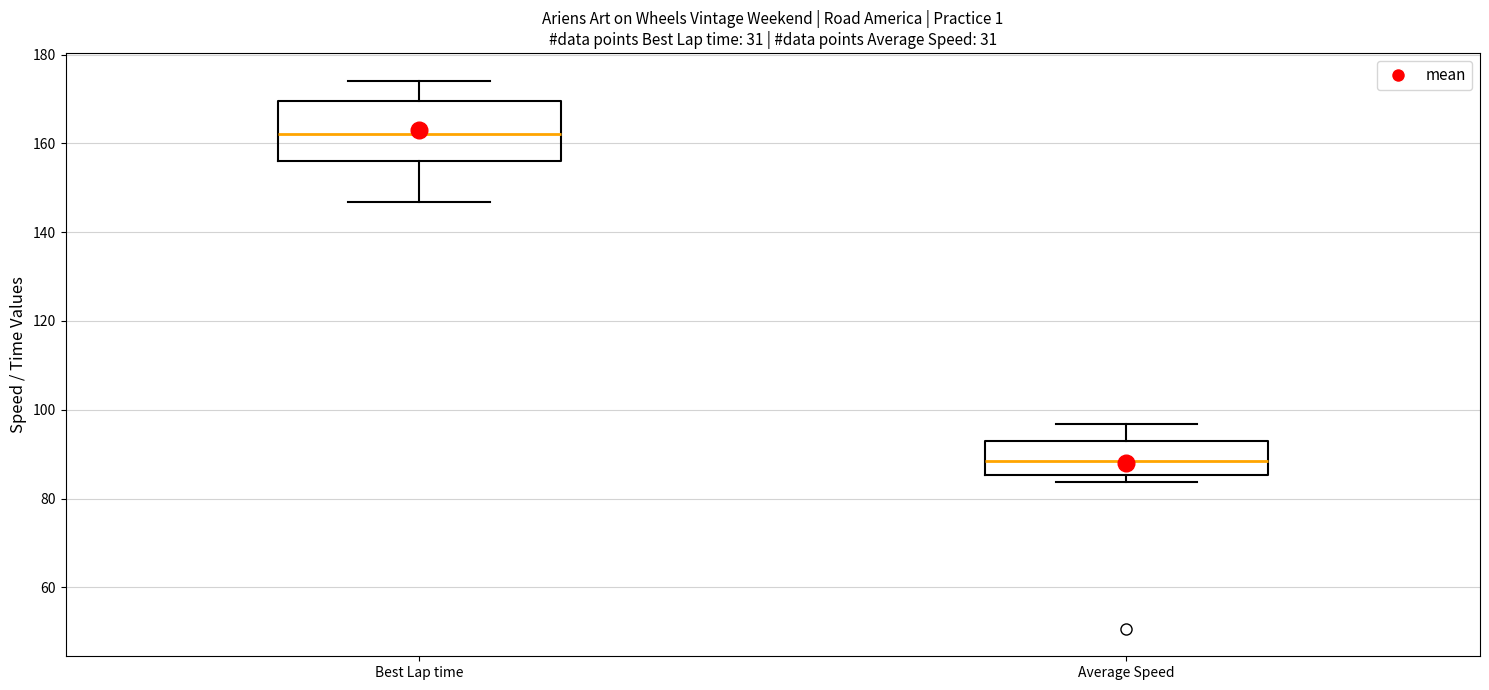

Comparing the boxes themselves (not the whiskers), which one is the tallest?

Best Lap time